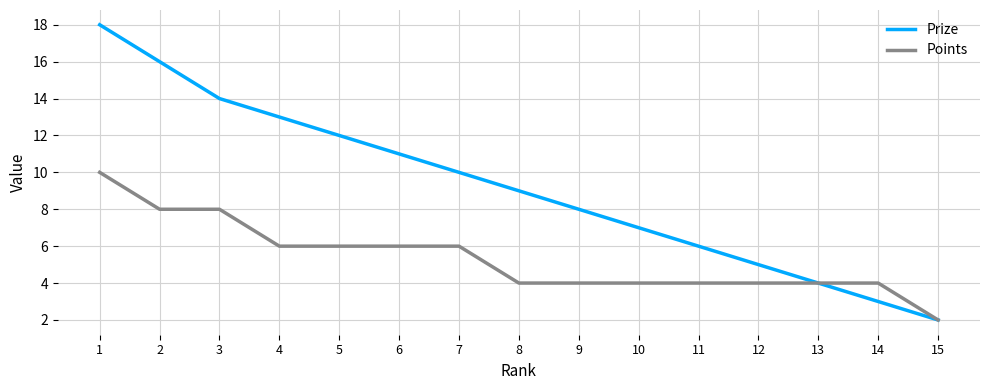

At which label does Prize reach its minimum?

15